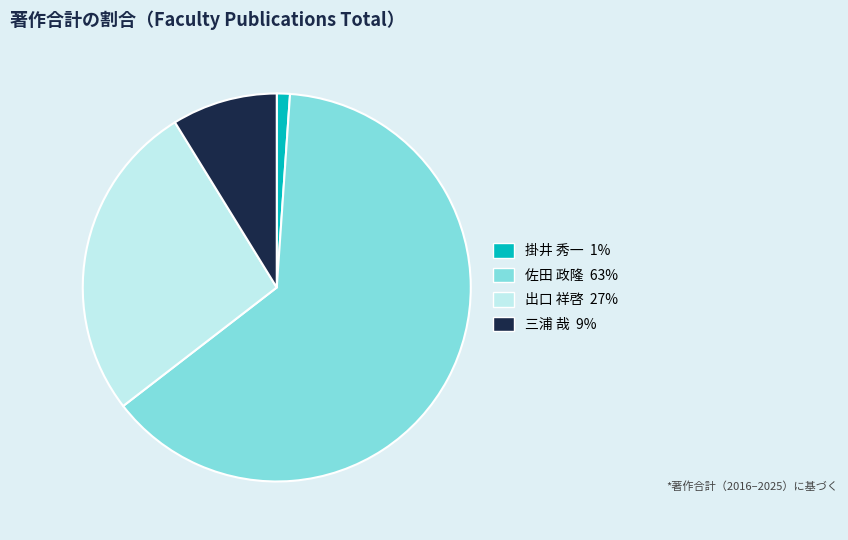

Is it true that 佐田 政隆 is 50% of the pie?

False